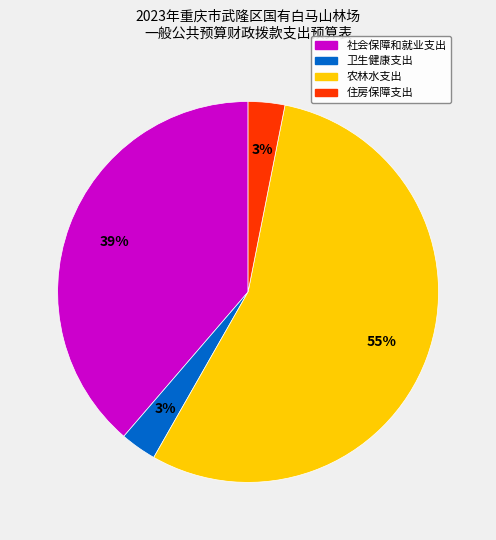

Combined, do 卫生健康支出 and 农林水支出 account for over 50%?

Yes